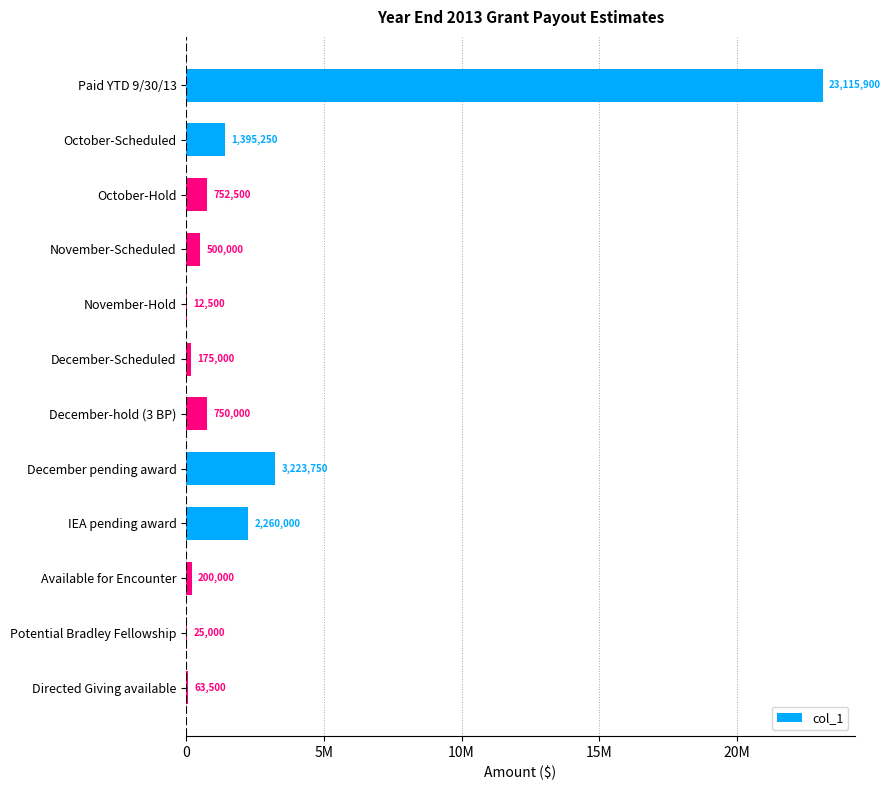

What is the difference between the second highest and minimum values?

3211250